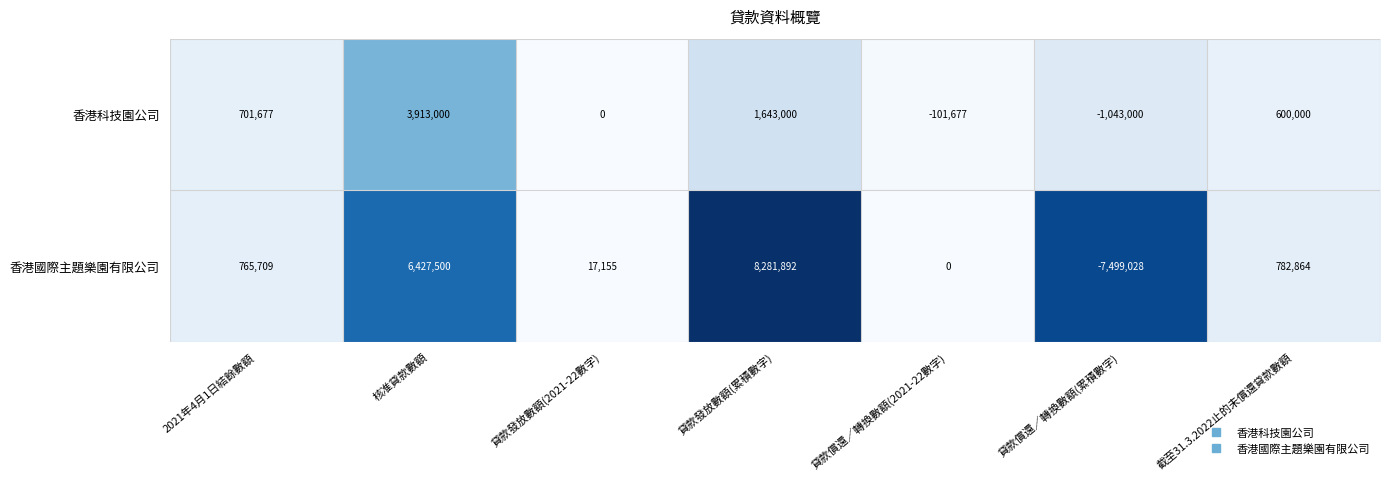

How many data points in 香港科技園公司 are less than 600000?

3